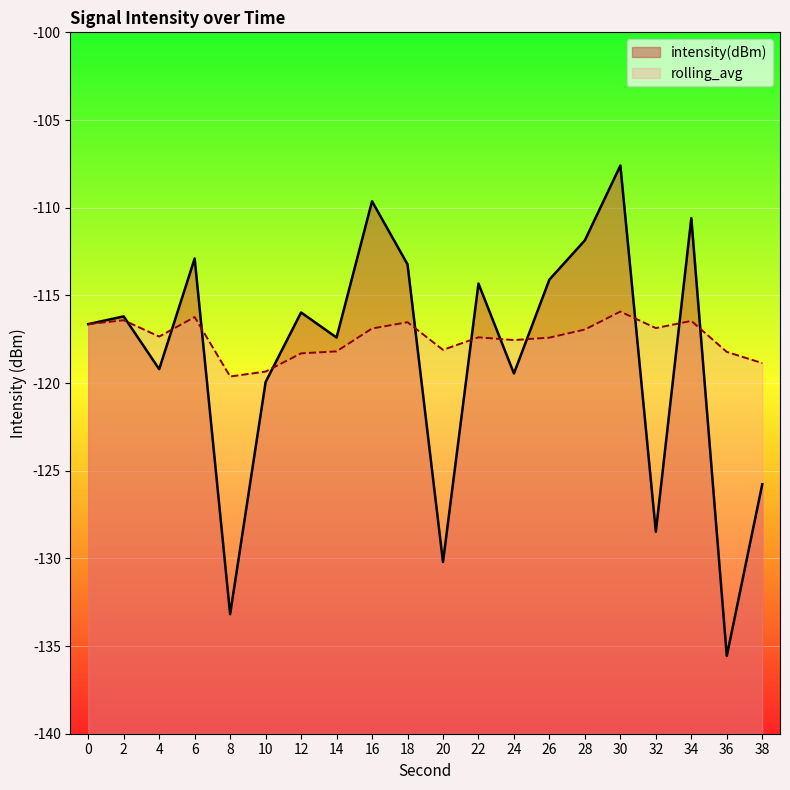

At how many categories does at least one series exceed -122?

20